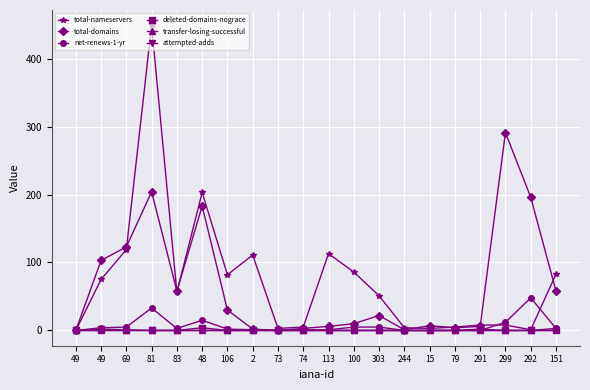

How many distinct data groups are displayed?

6